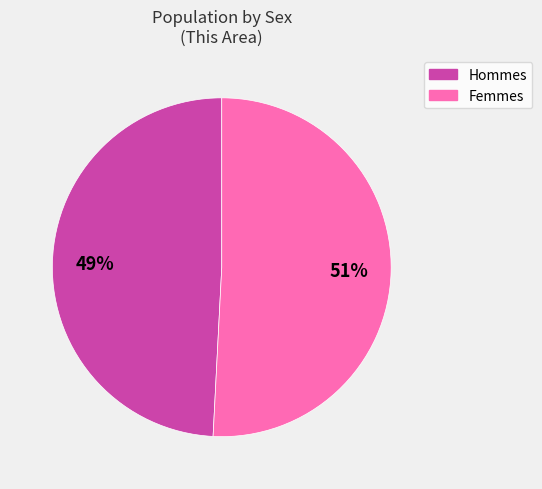

To the nearest percent, what is the average slice percentage?

50%